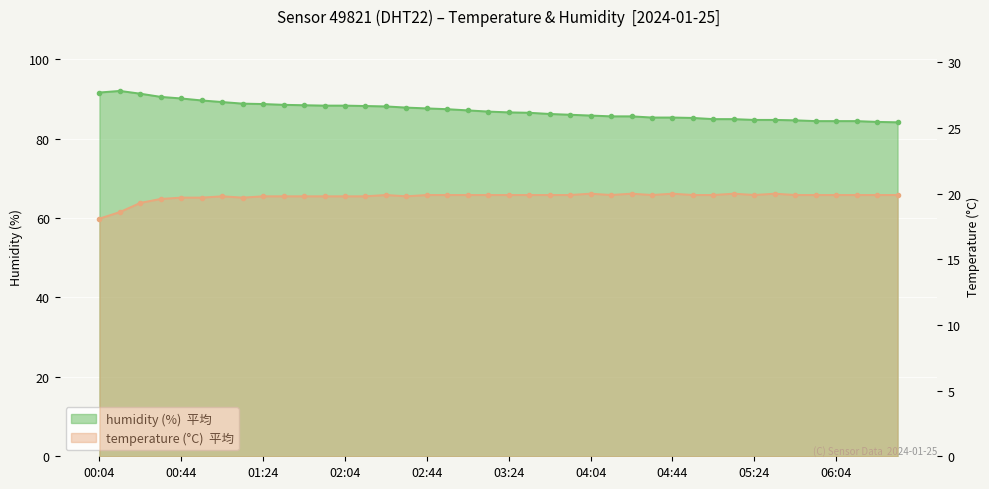

Which category has the lowest value in the temperature series?

00:04